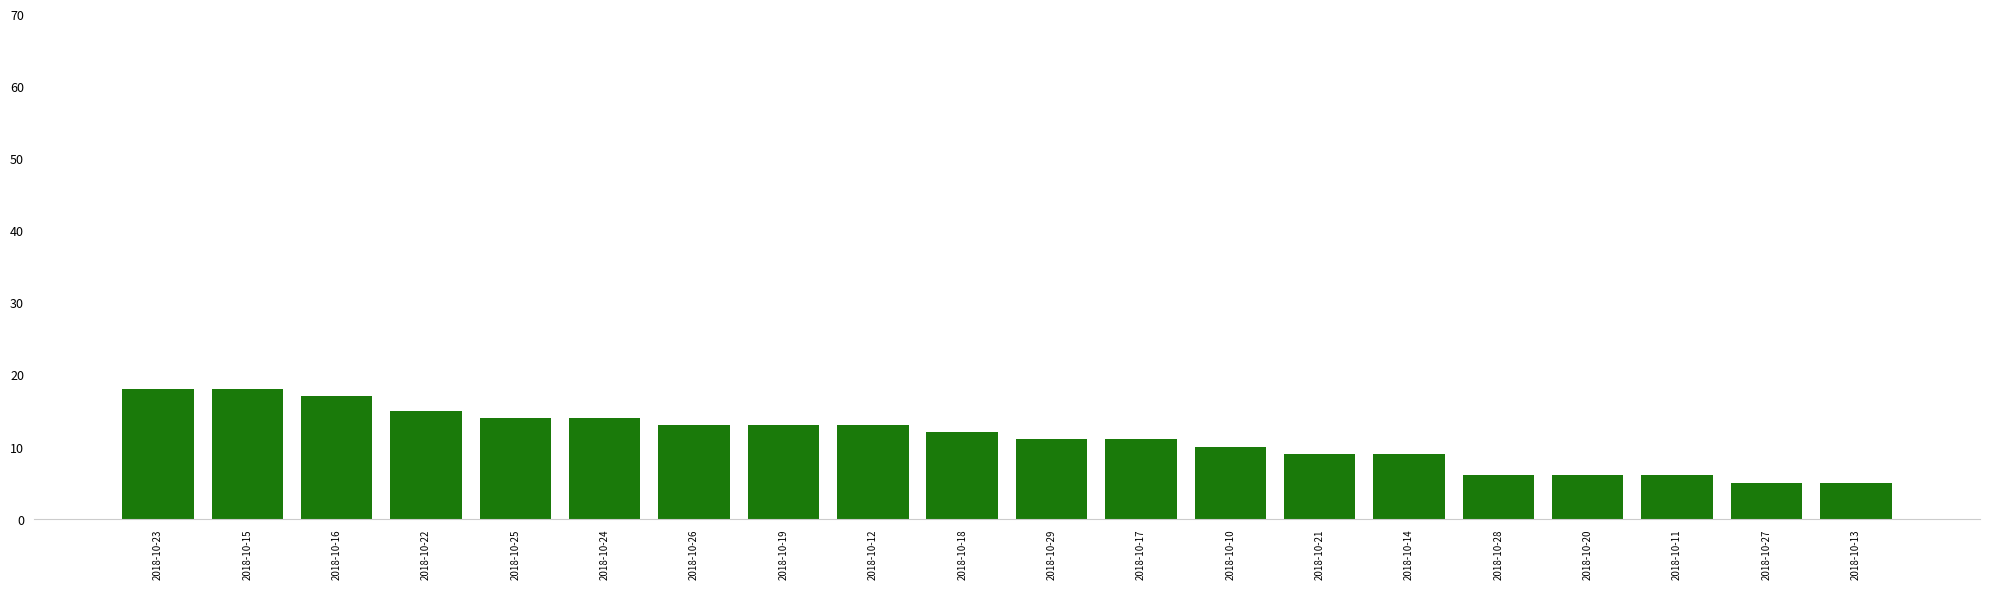

What is the difference between the maximum and minimum values?

13